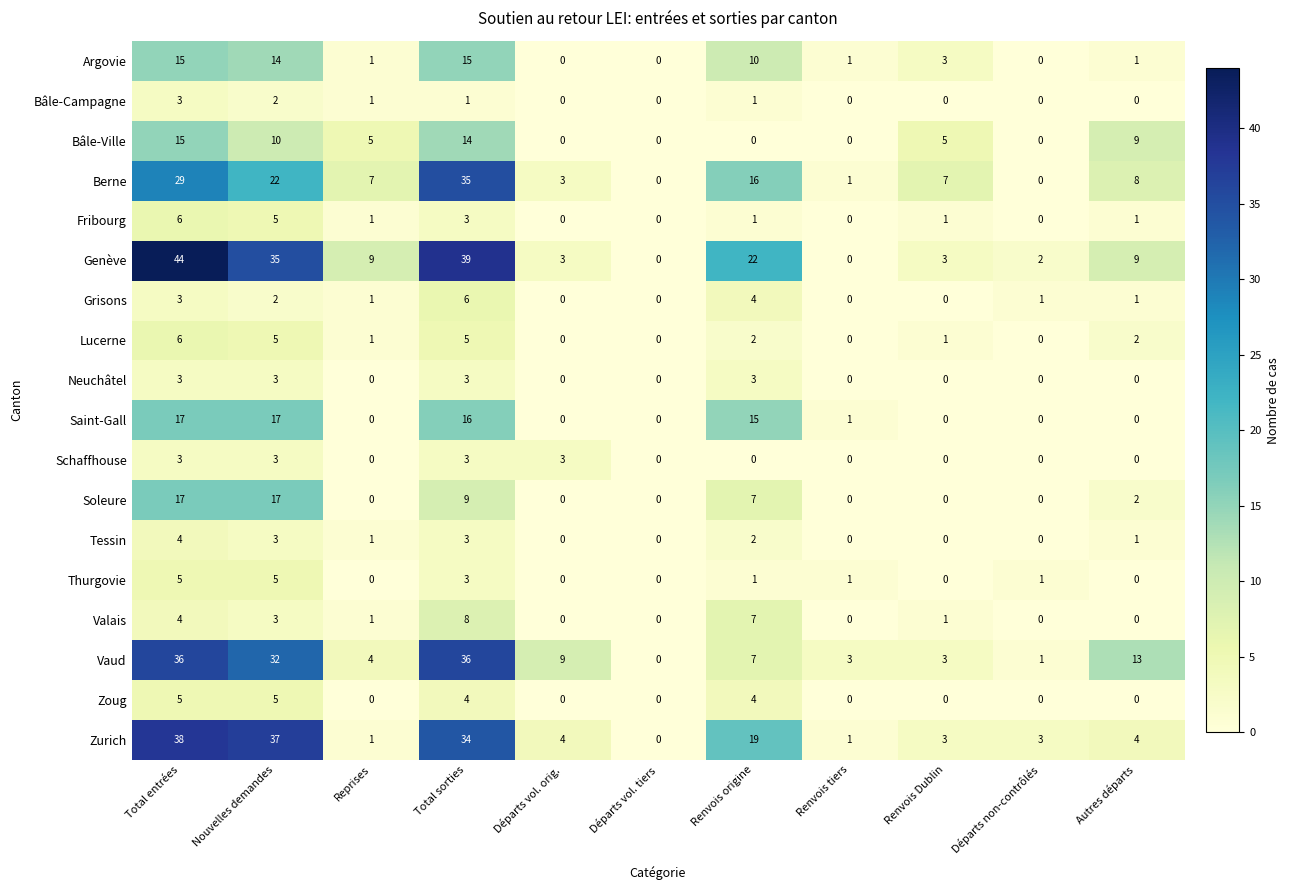

What is the difference between the highest and lowest values at Total entrées?

41